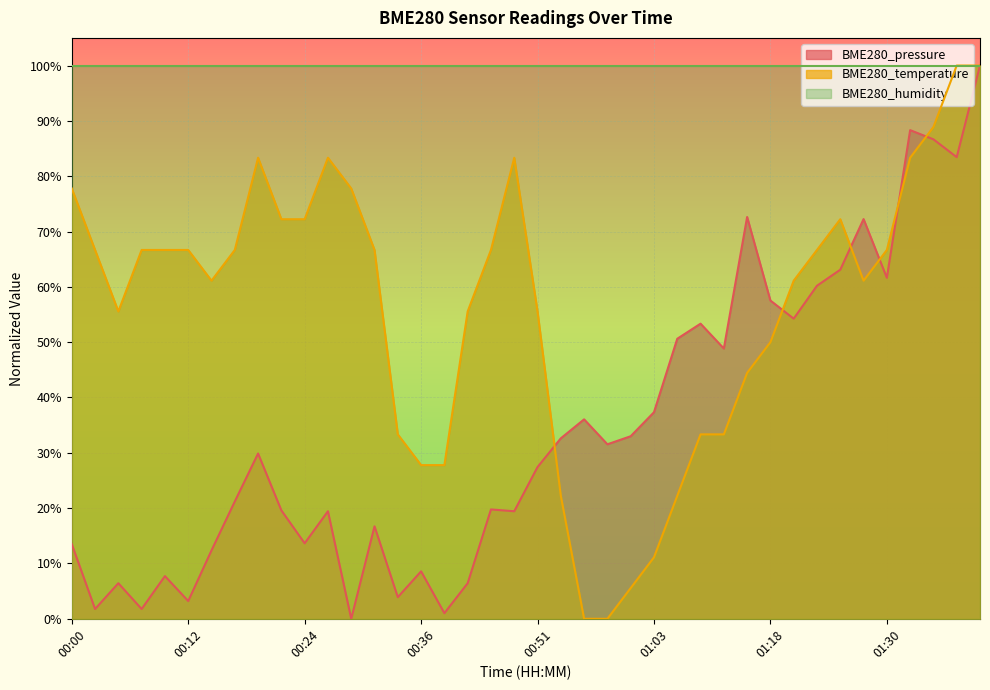

Where is BME280_pressure nearest to the value 0?

00:29